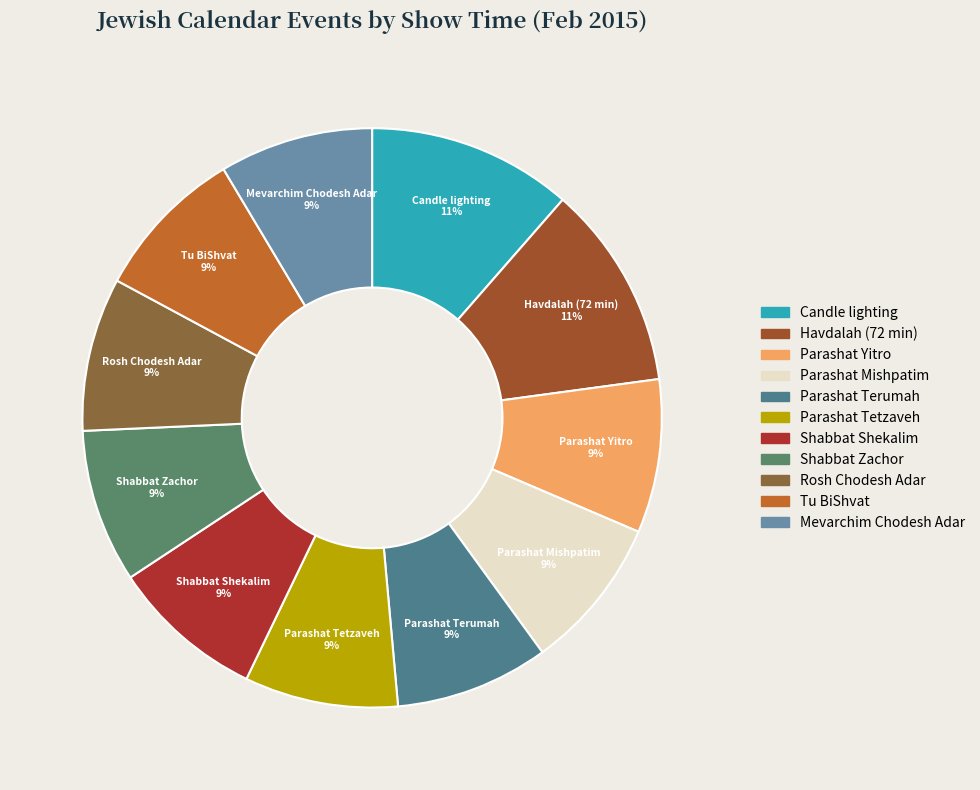

Does any single category account for the majority?

No